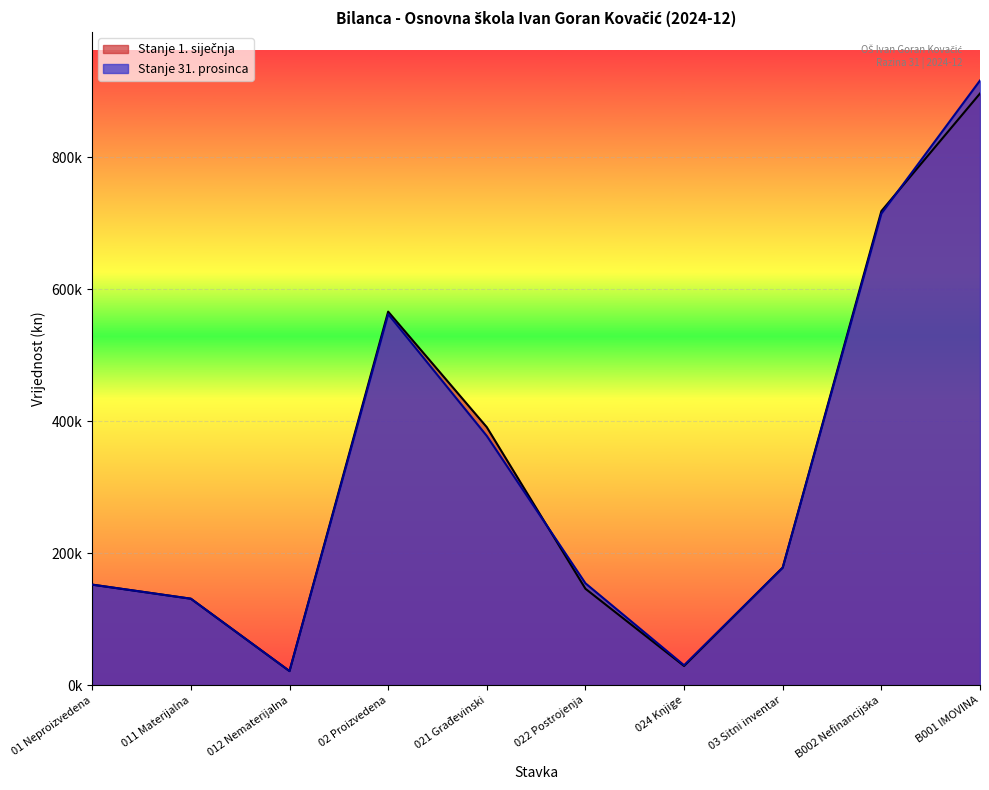

What is the difference between the maximum and minimum values in the Stanje 1. siječnja series?

874965.9